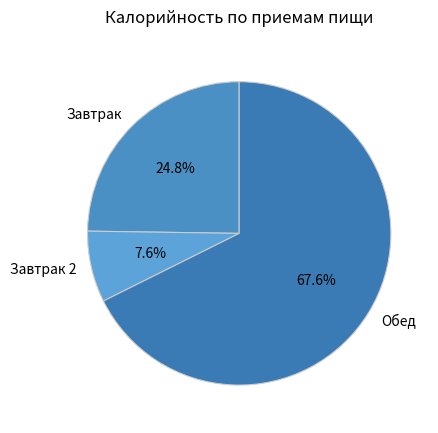

What is the smallest slice in the pie chart?

Завтрак 2